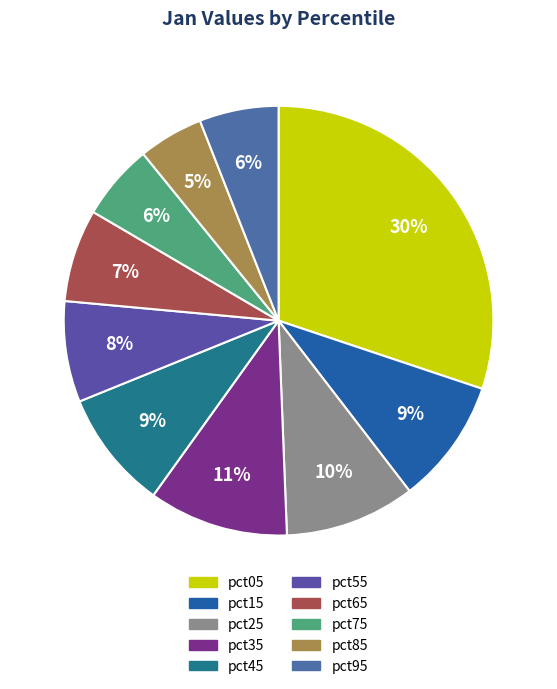

How many segments does this pie chart have?

10